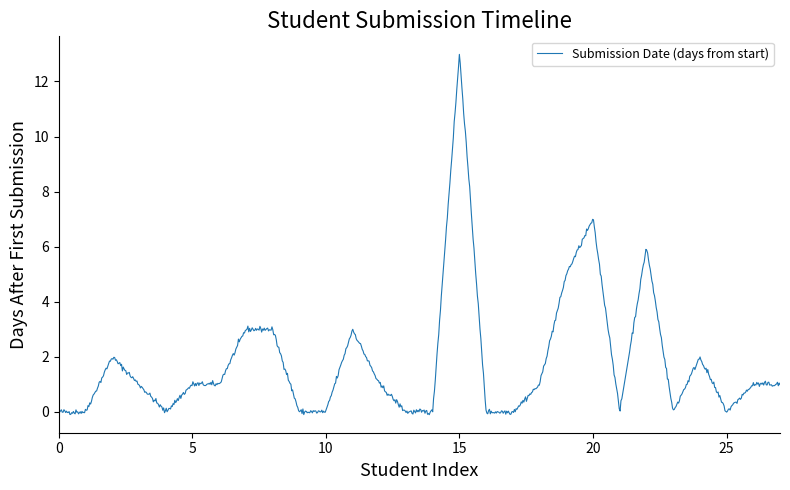

Is this an area chart (filled region under the line)?

No